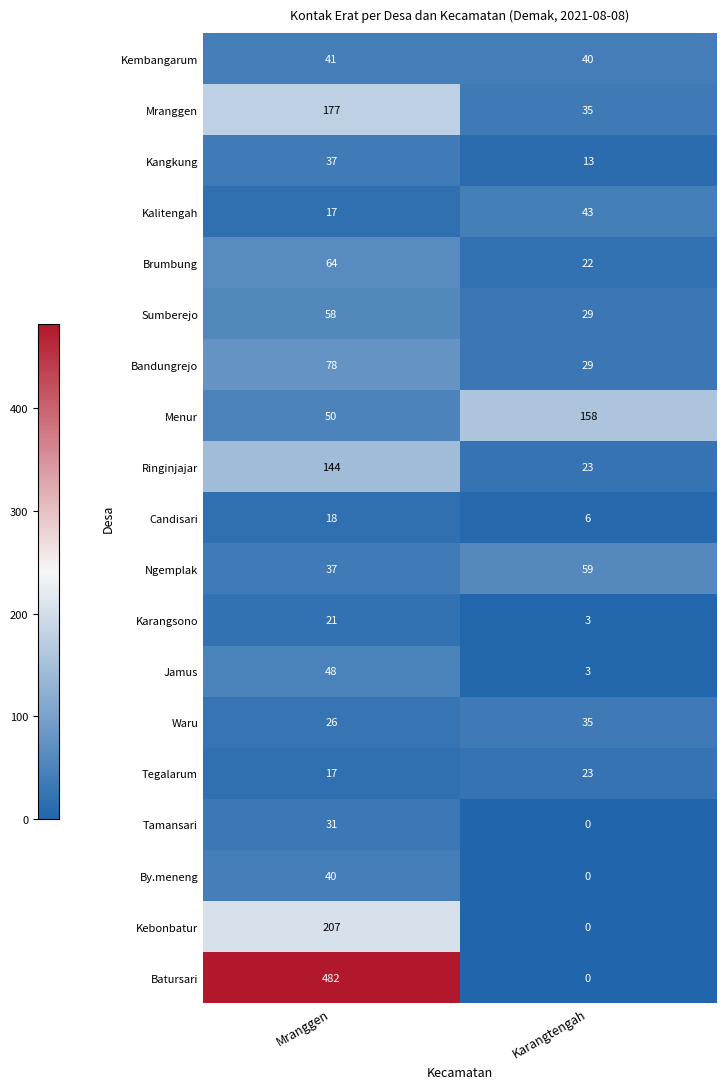

What is the sum of all Ngemplak values?

96